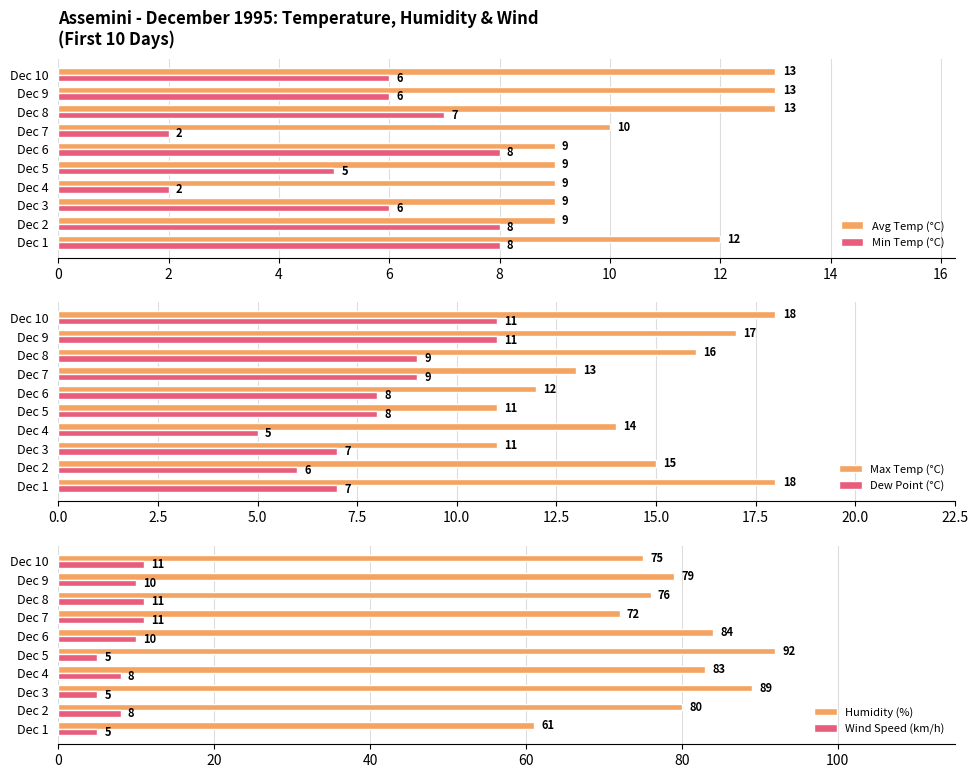

What is the difference between the maximum and minimum values in the Avg Temp (°C) series?

4